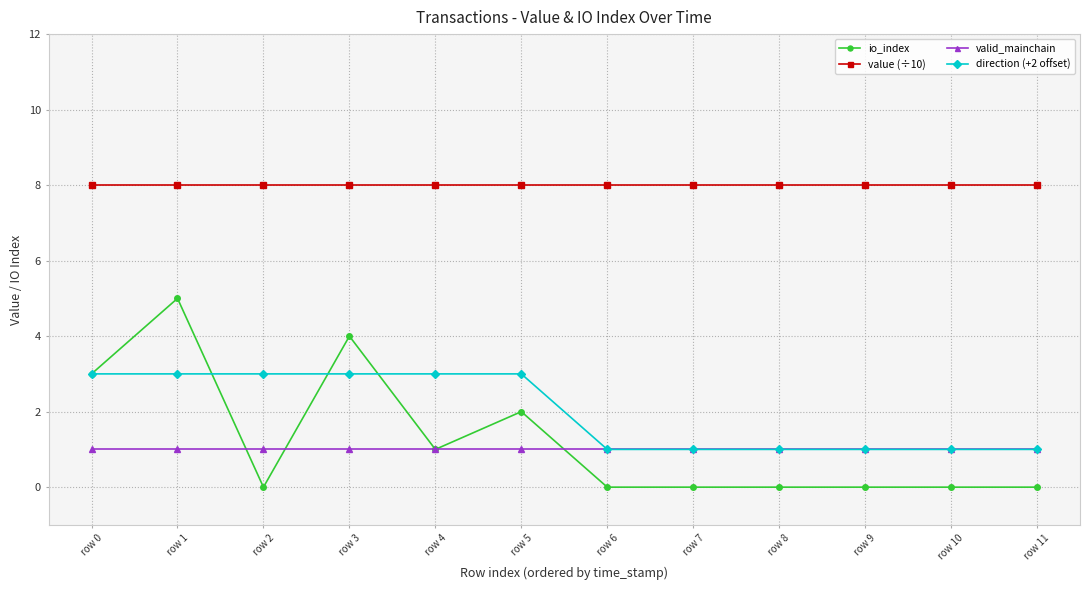

What is the difference between the maximum and second lowest values in the direction (+2 offset) series?

2.0